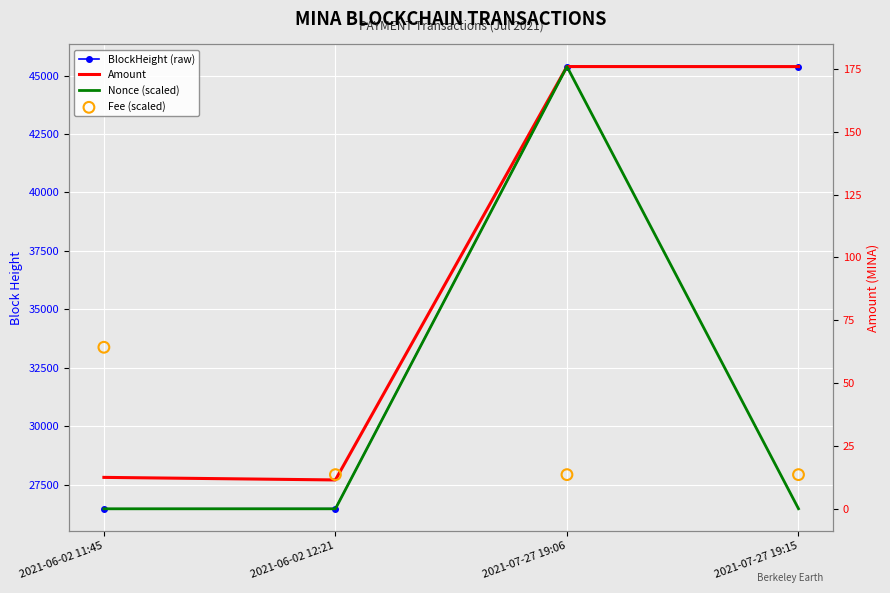

Which series has the widest spread of Y values?

BlockHeight